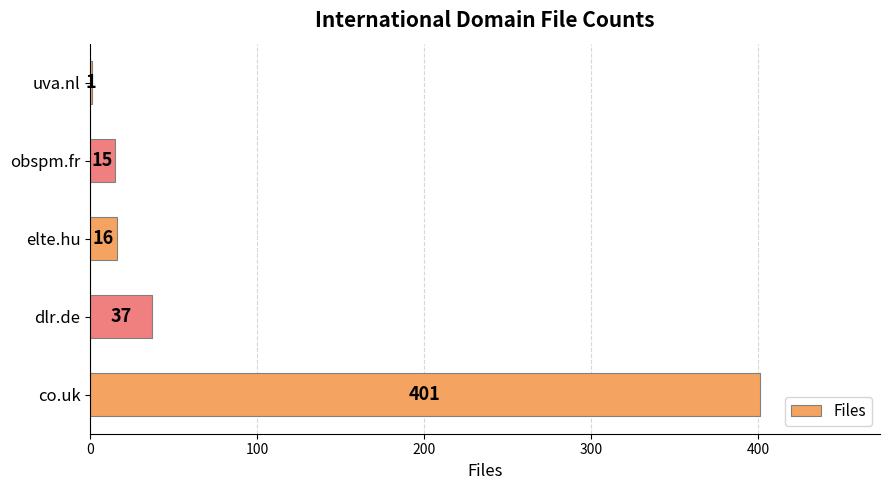

Is it true that the value at co.uk is 401?

True